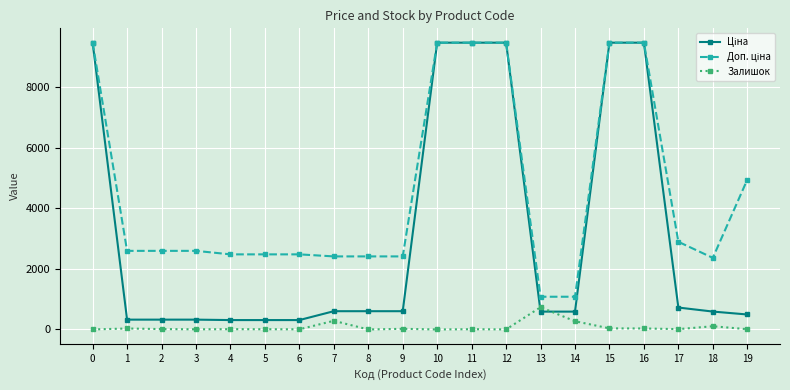

What is the difference between the highest and lowest values at 0?

9480.1